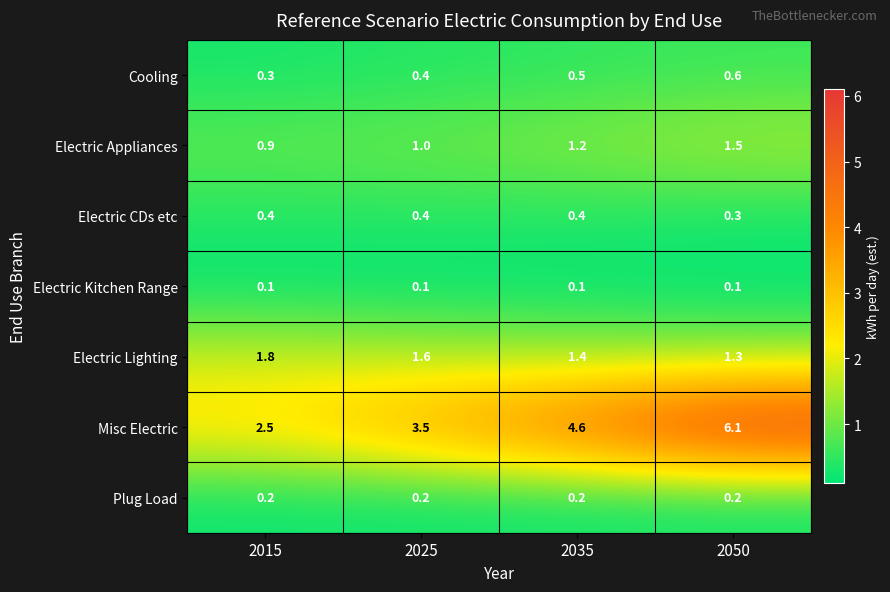

Count the number of categories in the chart.

4